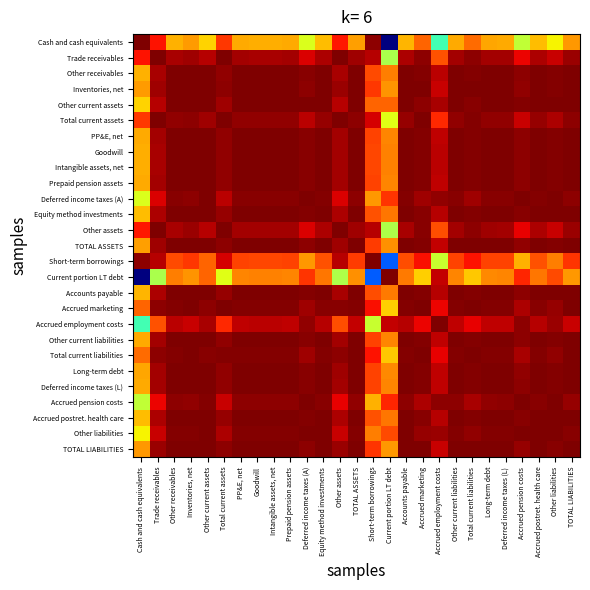

At how many categories does at least one series exceed 0?

27